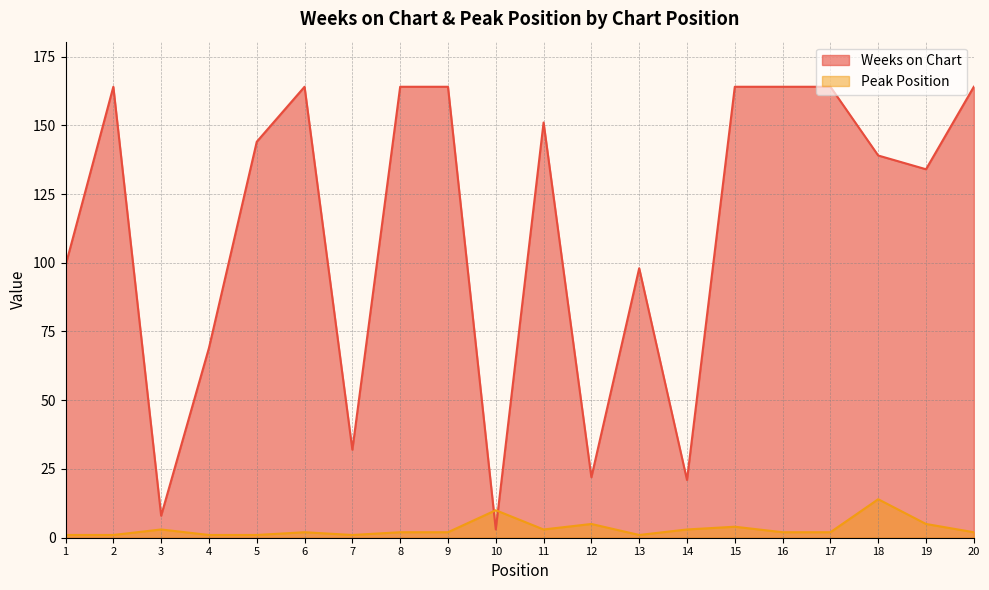

What are all the series names shown in the legend?

Weeks on Chart, Peak Position